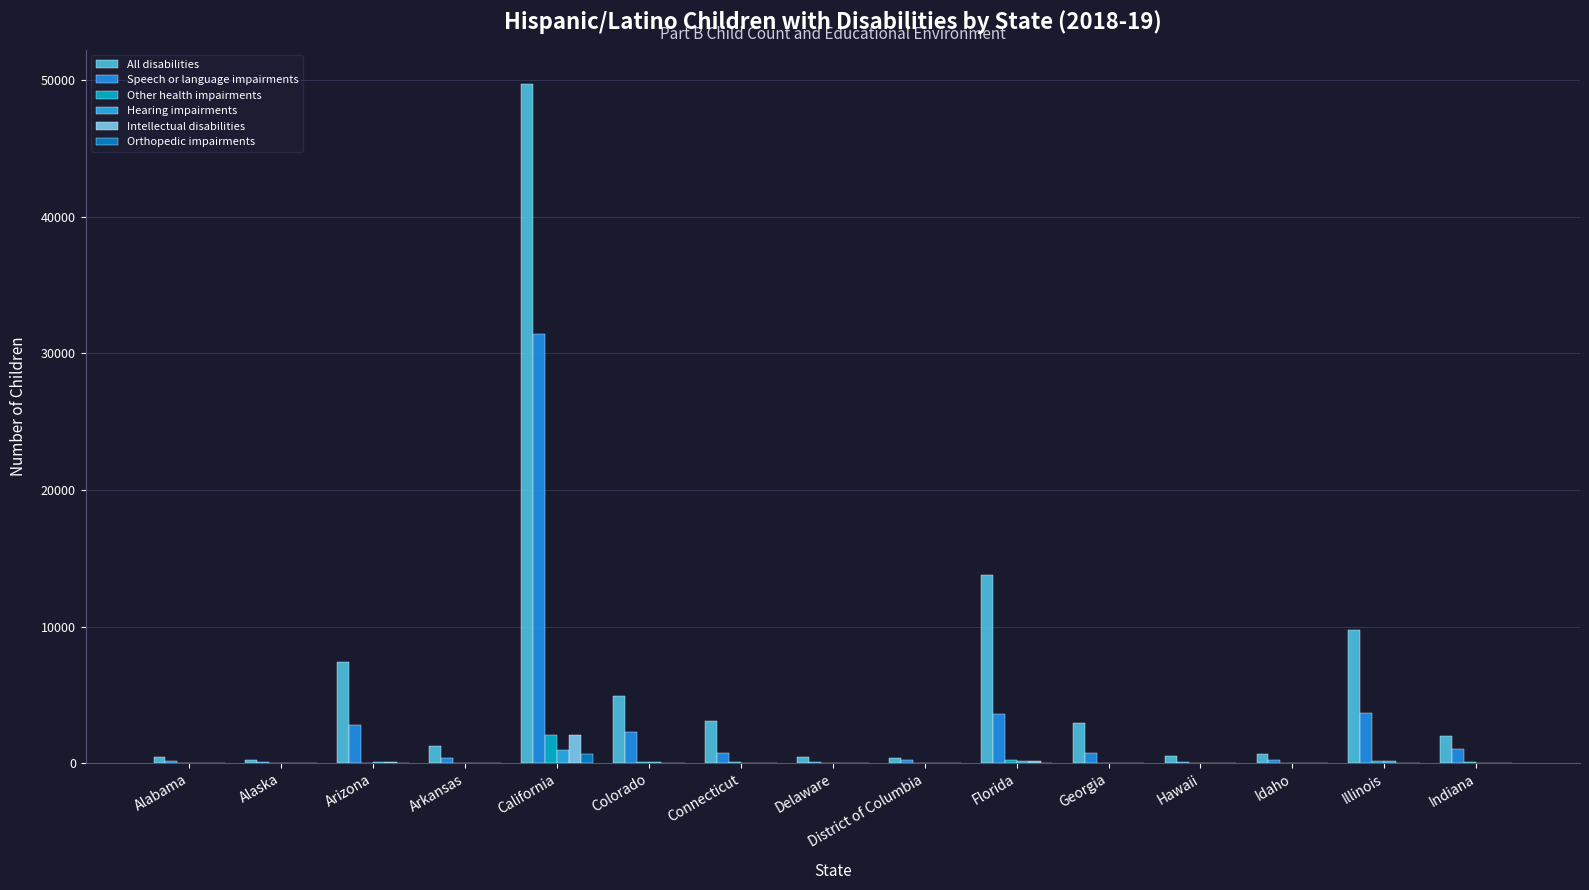

What is the value of the Hearing impairments bar at the 5th from the left?

967